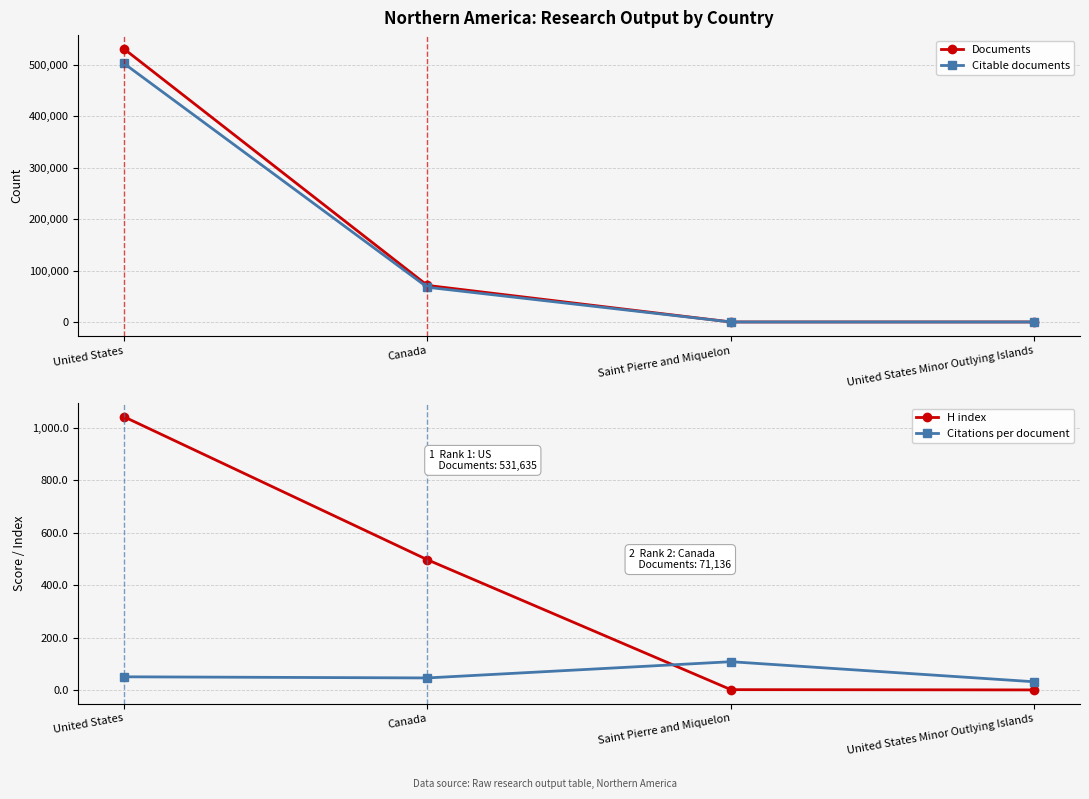

At which category does the chart reach its peak across all series?

United States